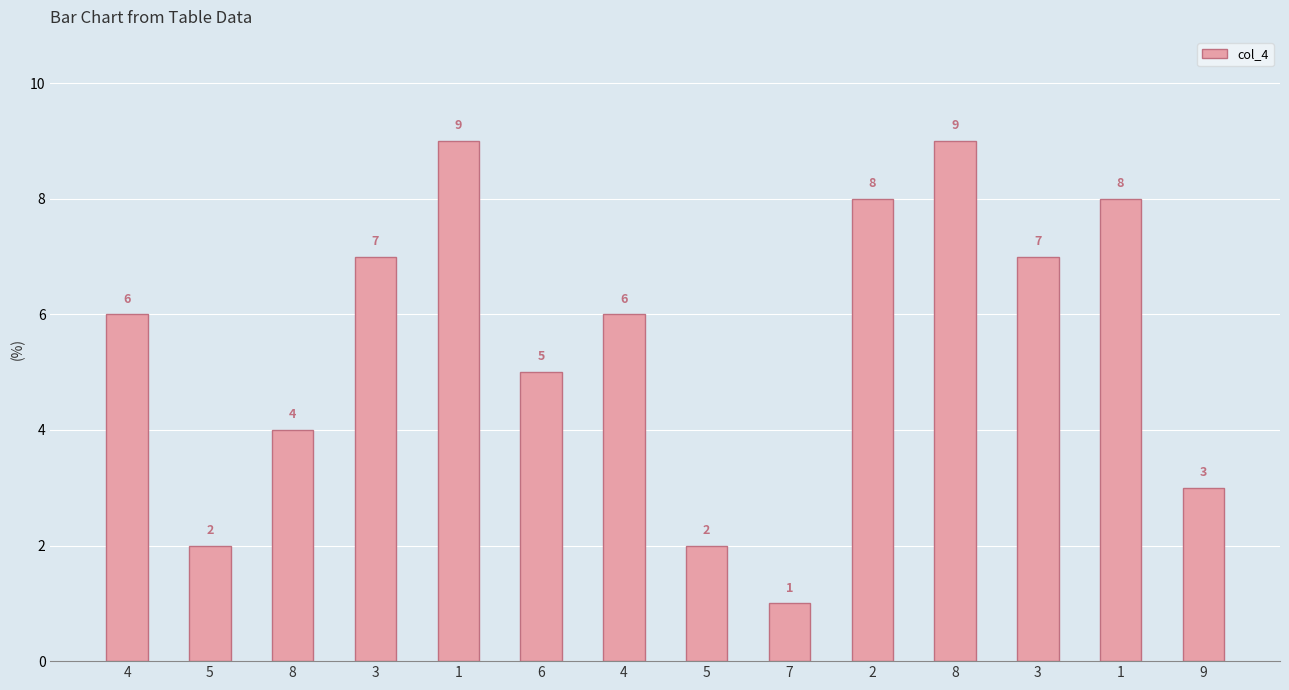

Reading left to right, what are all the values shown in this chart?

4=6	5=2	8=4	3=7	1=9	6=5	4=6	5=2	7=1	2=8	8=9	3=7	1=8	9=3